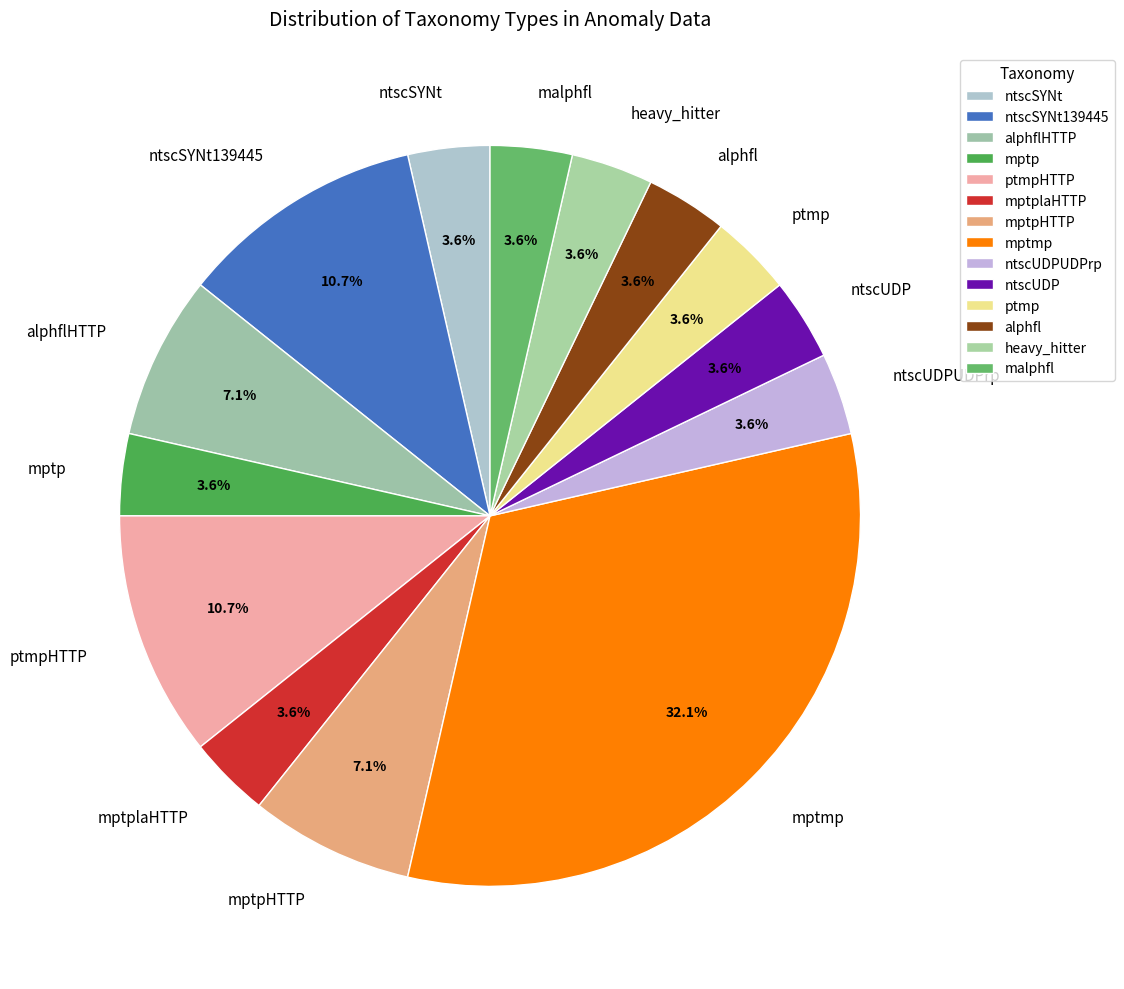

Does ntscSYNt account for over 50% of the chart?

No